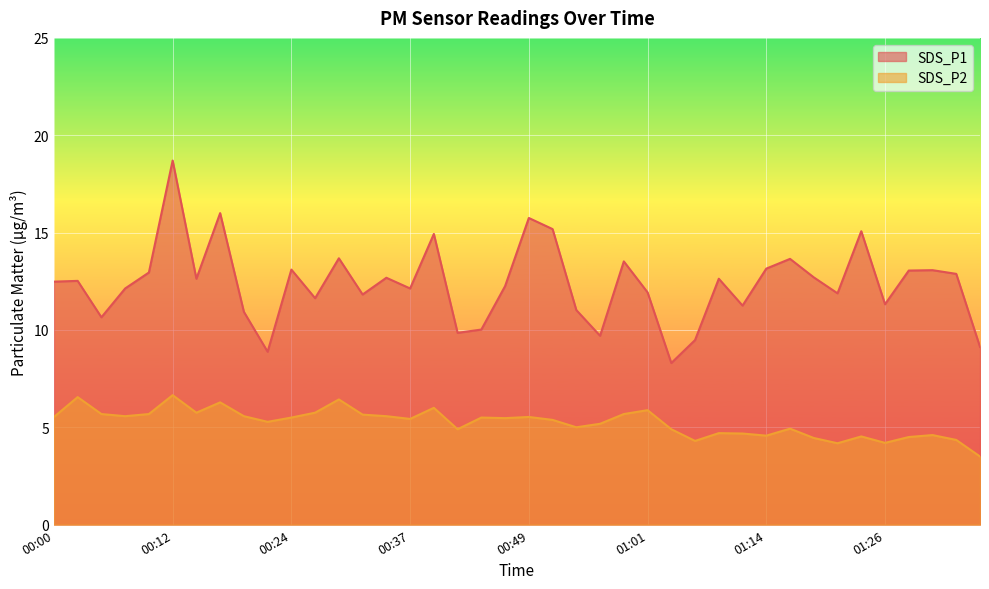

What is the difference between the maximum and minimum values in the SDS_P1 series?

10.4